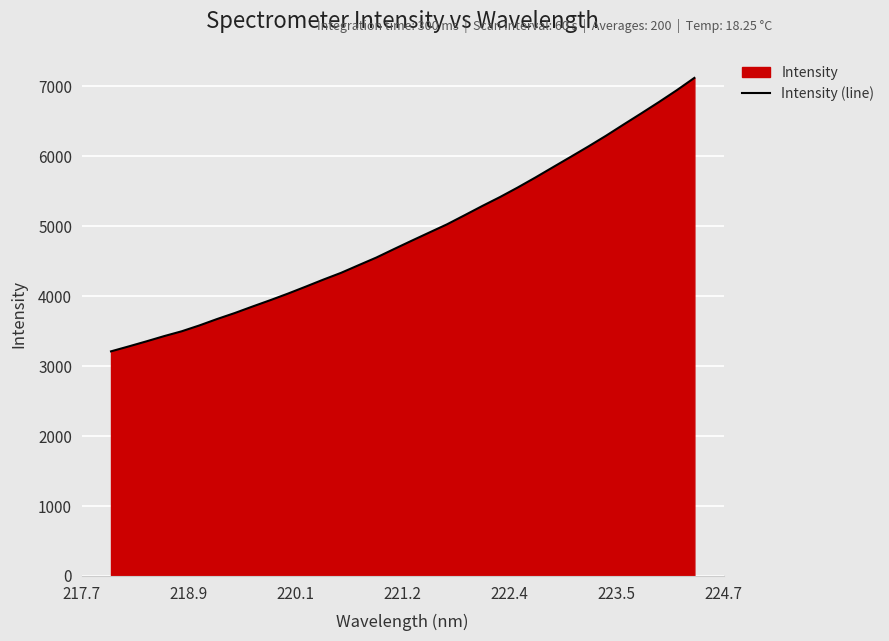

What is the difference between the maximum and minimum values?

3909.9